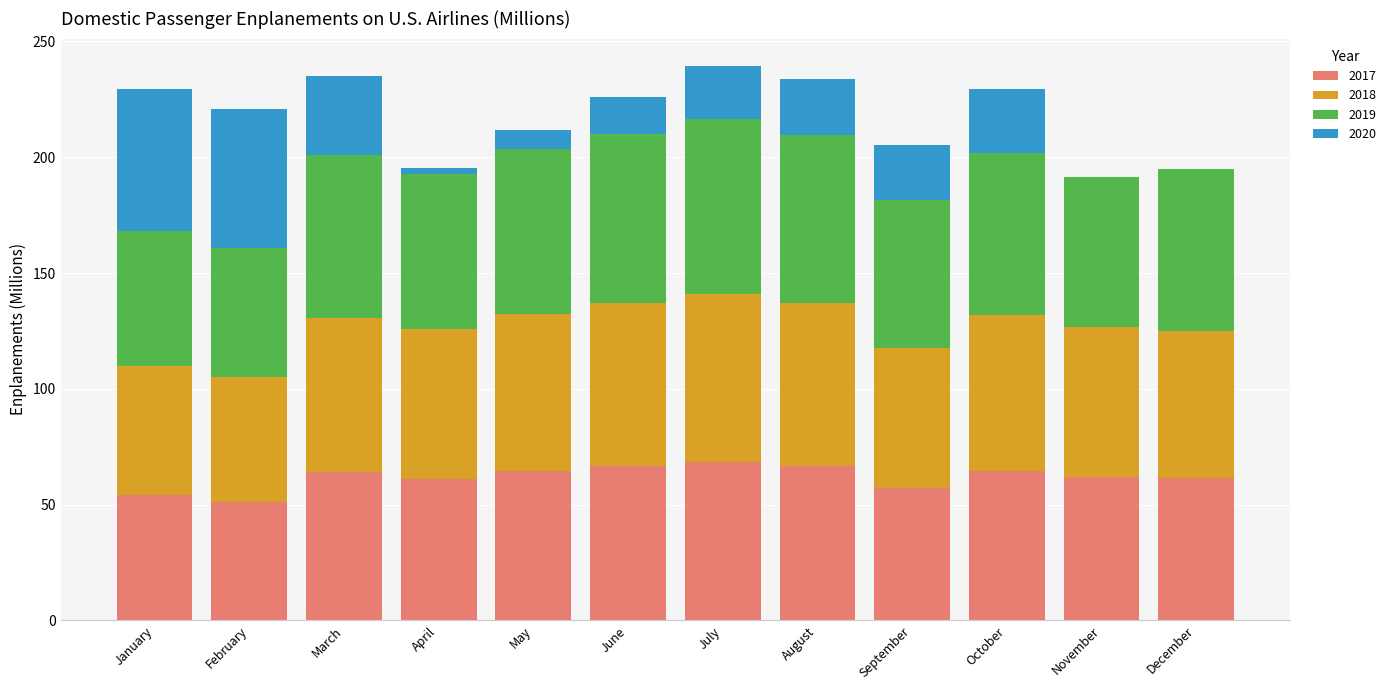

What is the total value across all series at December?

194.7